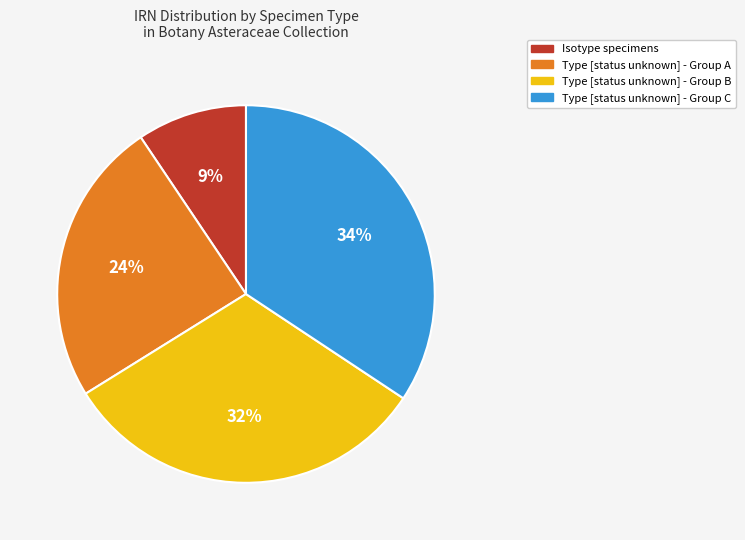

To the nearest percent, what is the difference between the largest and smallest slice percentages?

25%